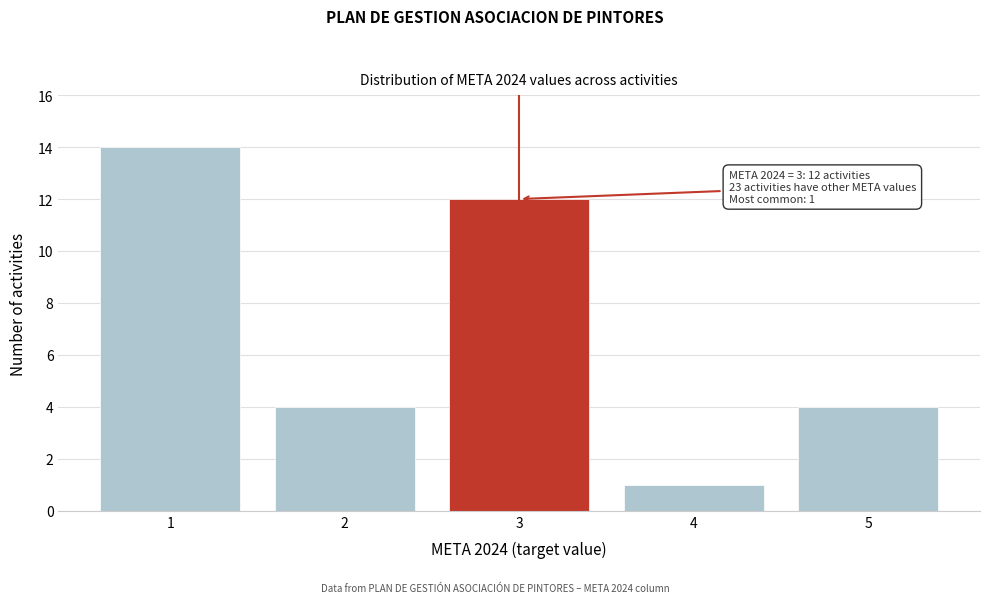

Reading right to left, what are all the values shown in this chart?

5=4	4=1	3=12	2=4	1=14